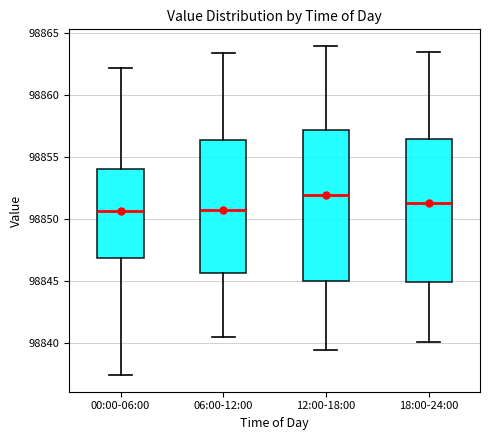

Which box's median line is the highest?

12:00-18:00